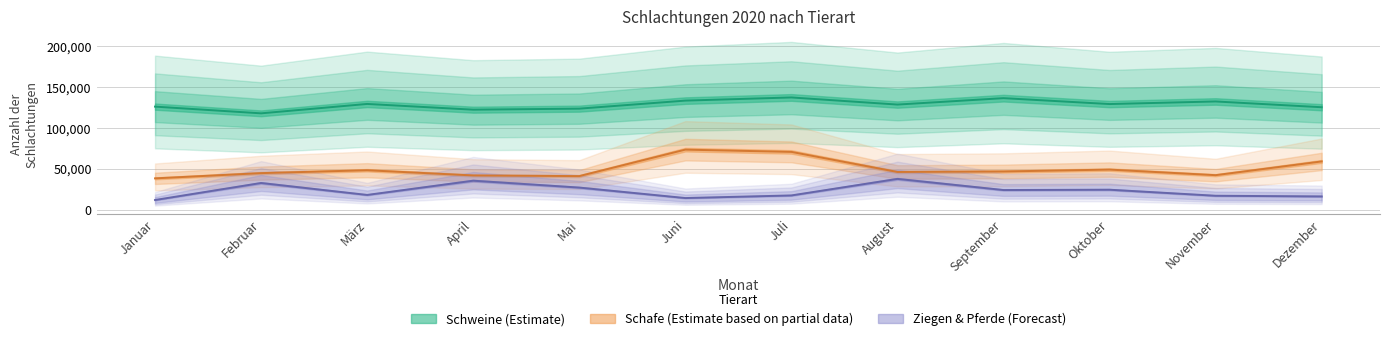

What is the difference between the Schweine values at Februar and November?

14506